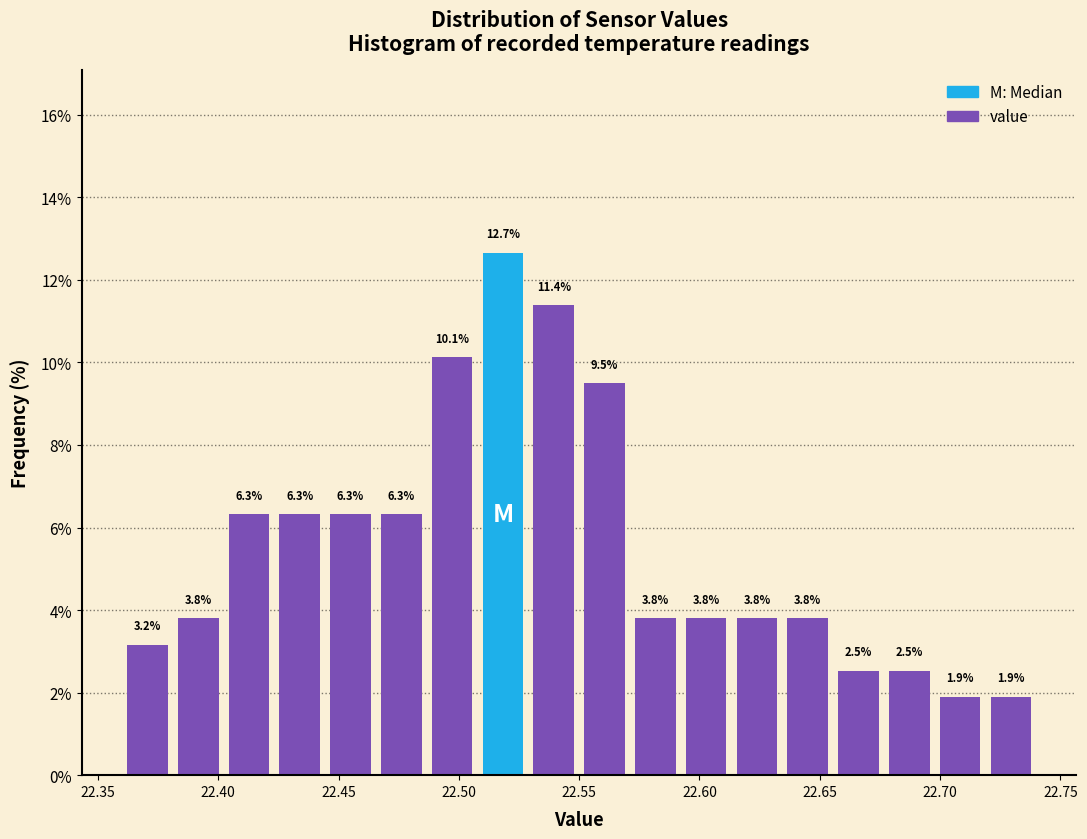

Which range on the x-axis has the tallest bar?

22.510 to 22.530